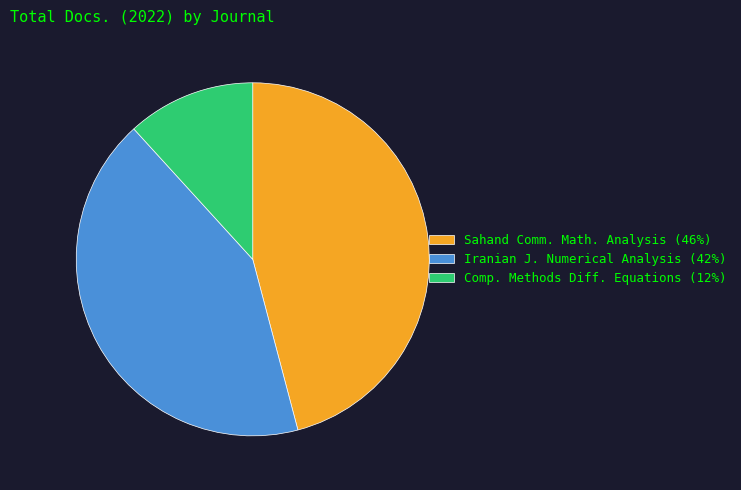

What is the ratio of the value at Iranian J. Numerical Analysis (42%) to the value at Comp. Methods Diff. Equations (12%)?

3.6